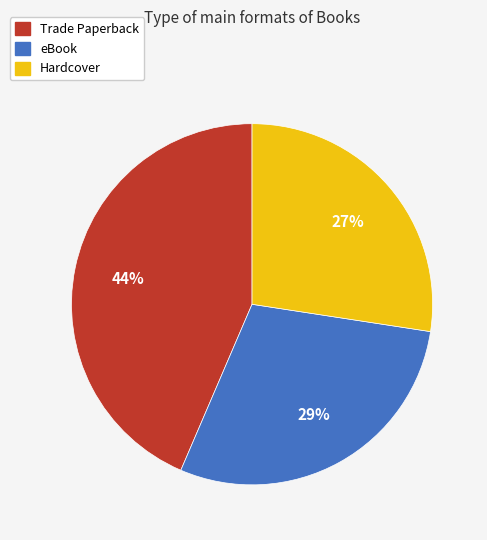

How many slices are in this pie chart?

3